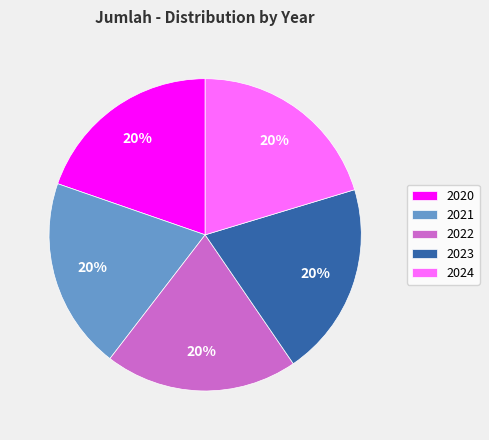

To the nearest percent, what portion does 2024 represent?

20%